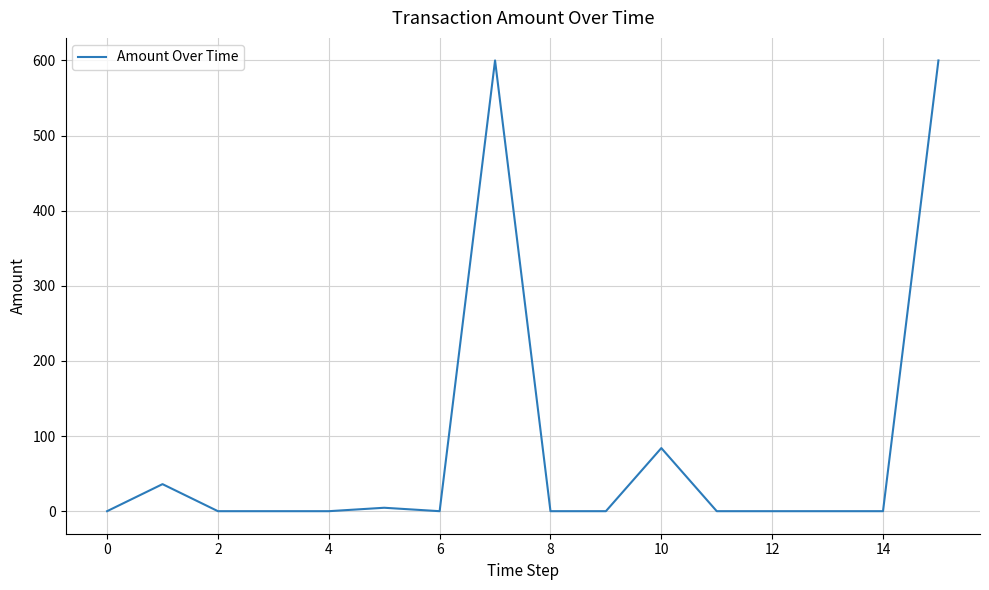

Count the number of categories in the chart.

16